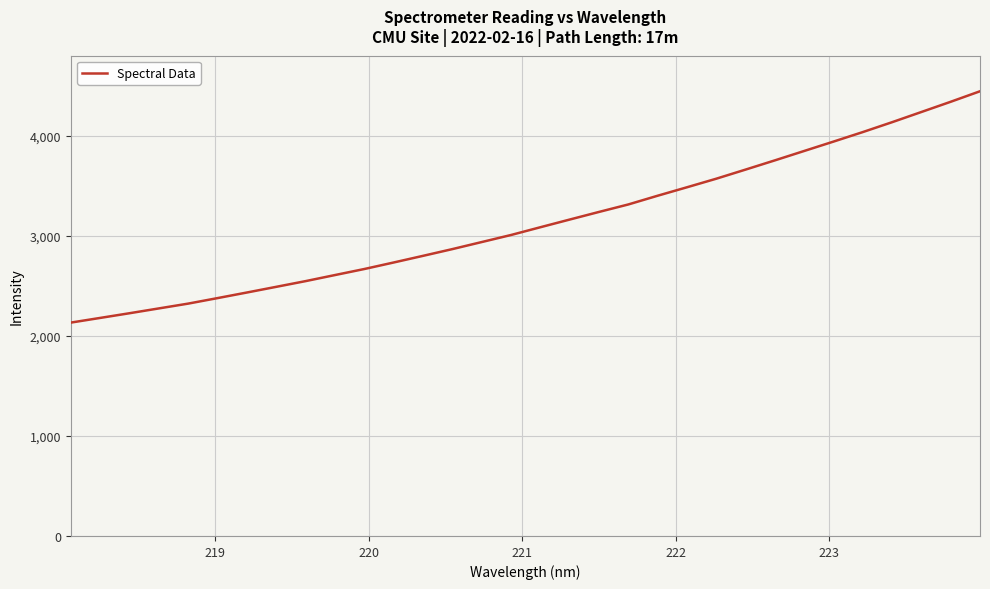

What is the difference between the maximum and minimum values?

2311.6